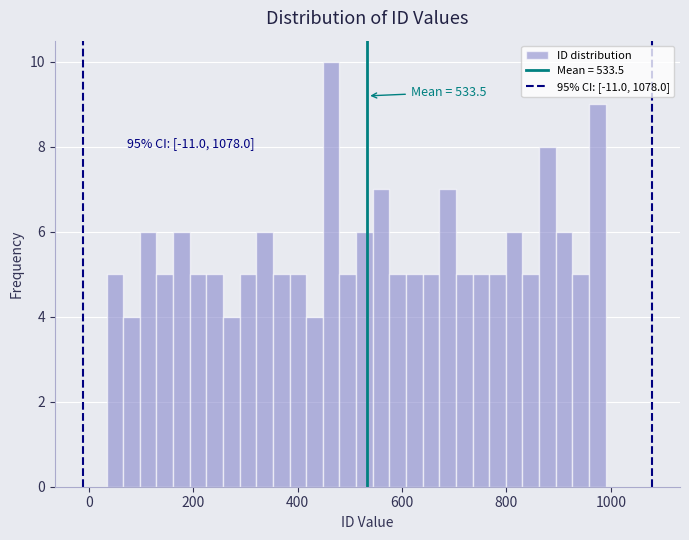

Read against the x-axis, roughly where is the centre of the tallest bar?

460